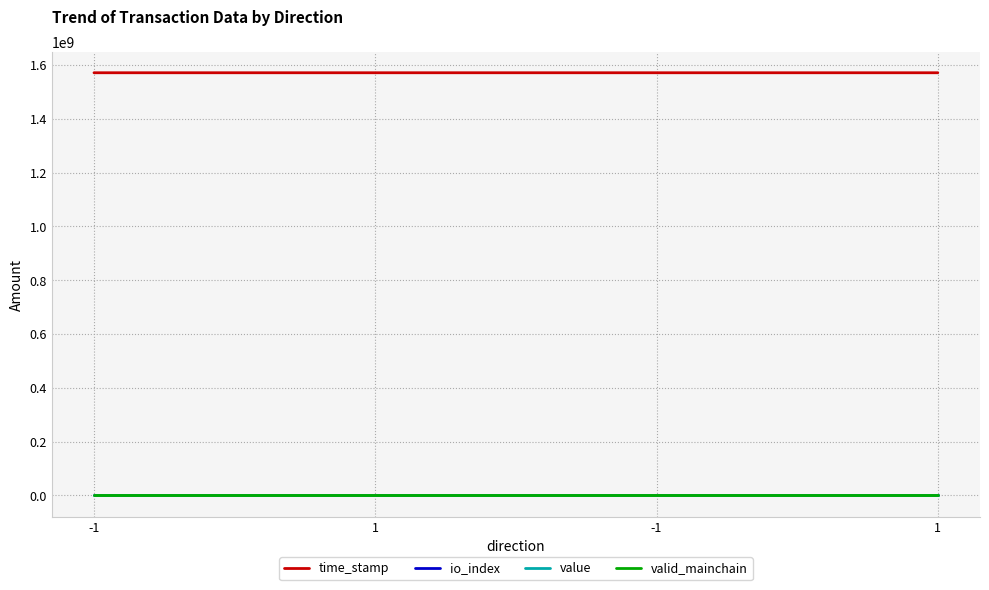

Reading left to right, list all the values displayed in this chart.

time_stamp: 1571054152.0	1571052909.0	1571049496.0	1571049086.0
io_index: 1.0	0.0	3.0	1.0
value: 11.2	11.2	0.5	0.5
valid_mainchain: 1.0	1.0	1.0	1.0